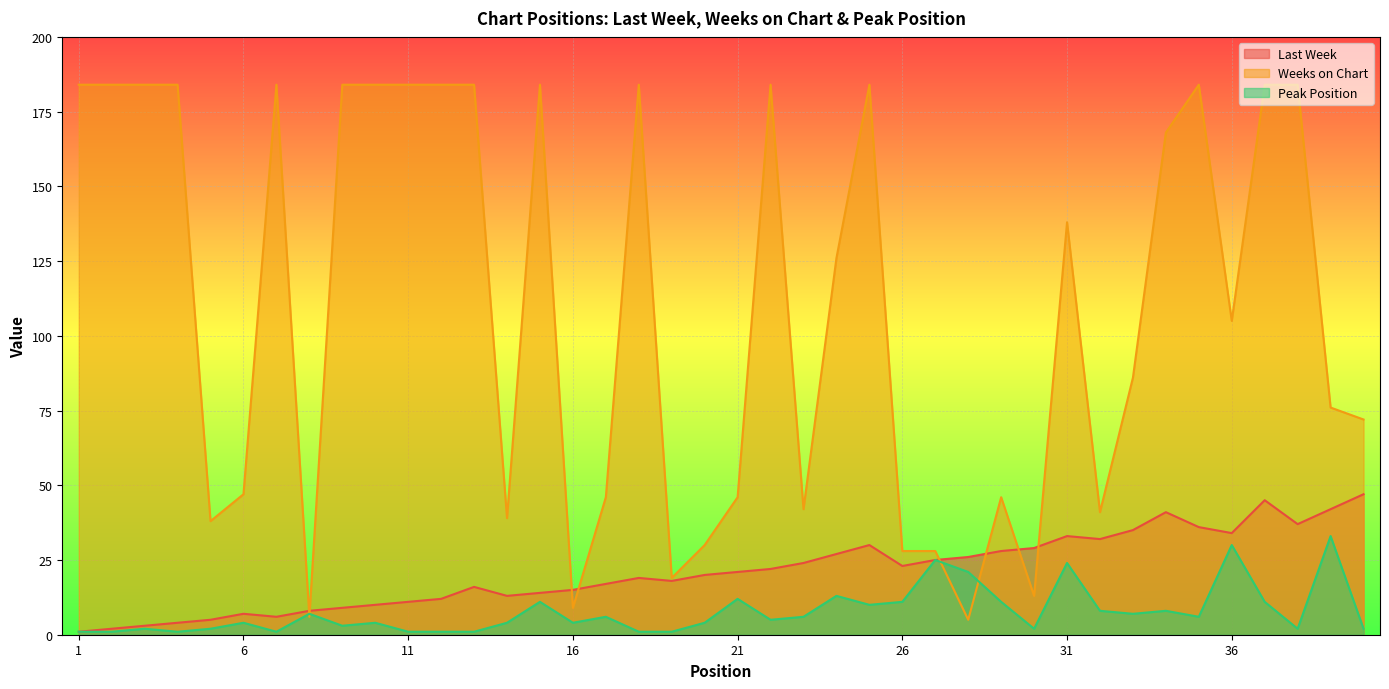

Is the value of Weeks on Chart at 6 greater than the value of Peak Position at 26?

Yes